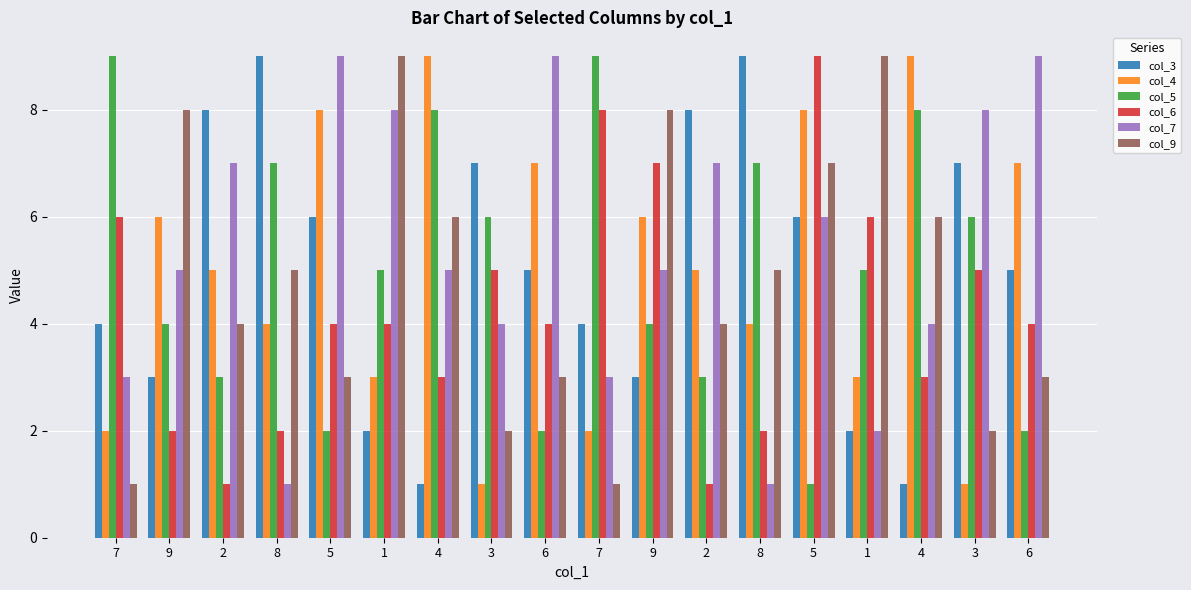

Which category has the highest value across all series?

8